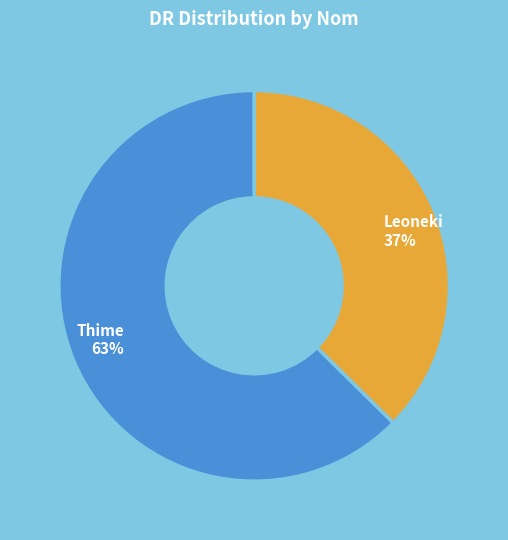

Rank the categories by value from highest to lowest.

Thime, Leoneki